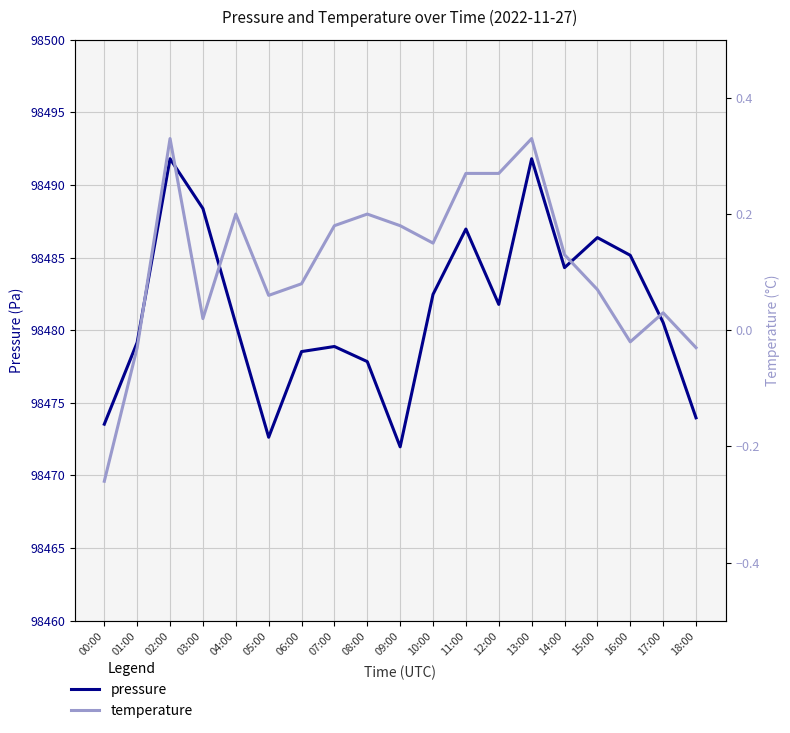

List the series in order of their peak value, lowest first.

temperature, pressure